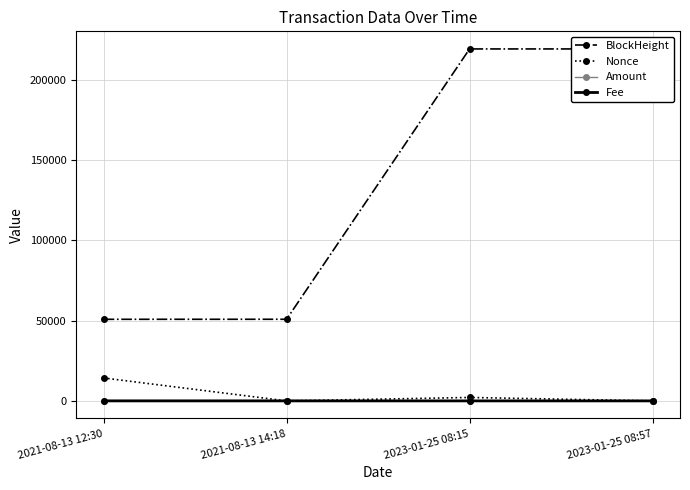

At which label is Nonce closest to 7141?

2023-01-25 08:15